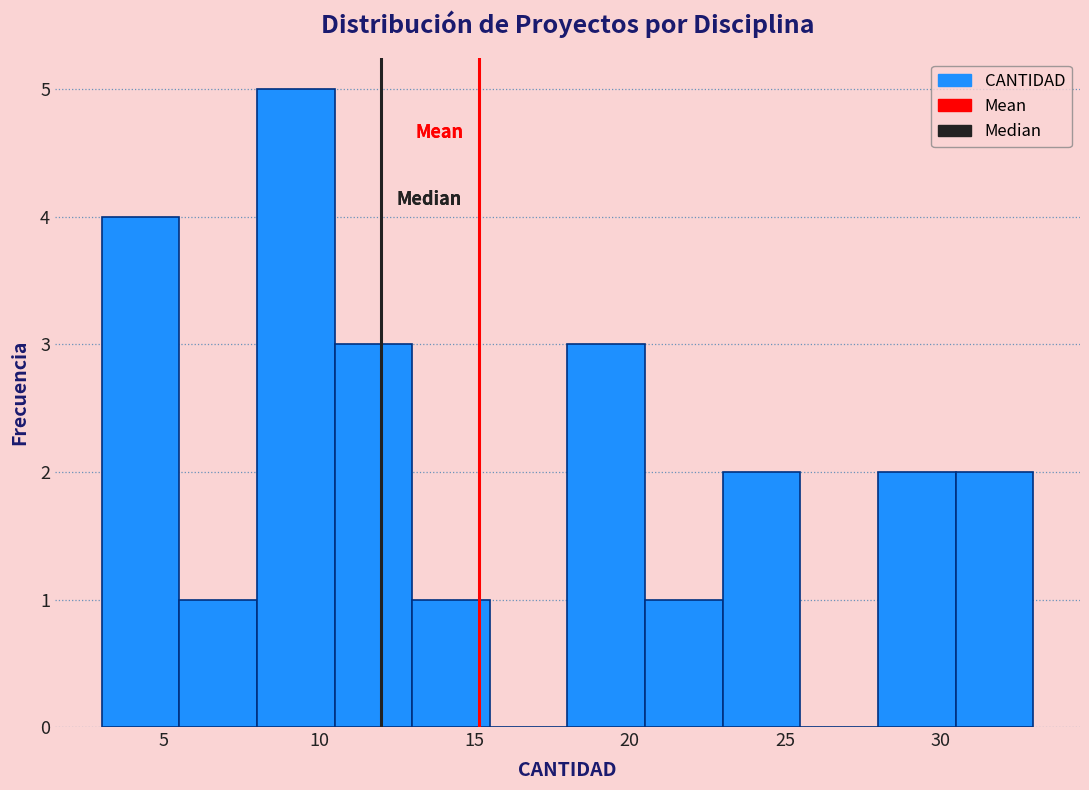

Reading left to right, transcribe this chart: for each bar, give the range it covers on the x-axis and its height. The values are not printed on the chart, so give them approximately, as read against the axis.

3.0 to 5.5: 4
5.5 to 8.0: 1
8.0 to 10.5: 5
10.5 to 13.0: 3
13.0 to 15.5: 1
15.5 to 18.0: 0
18.0 to 20.5: 3
20.5 to 23.0: 1
23.0 to 25.5: 2
25.5 to 28.0: 0
28.0 to 30.5: 2
30.5 to 33.0: 2